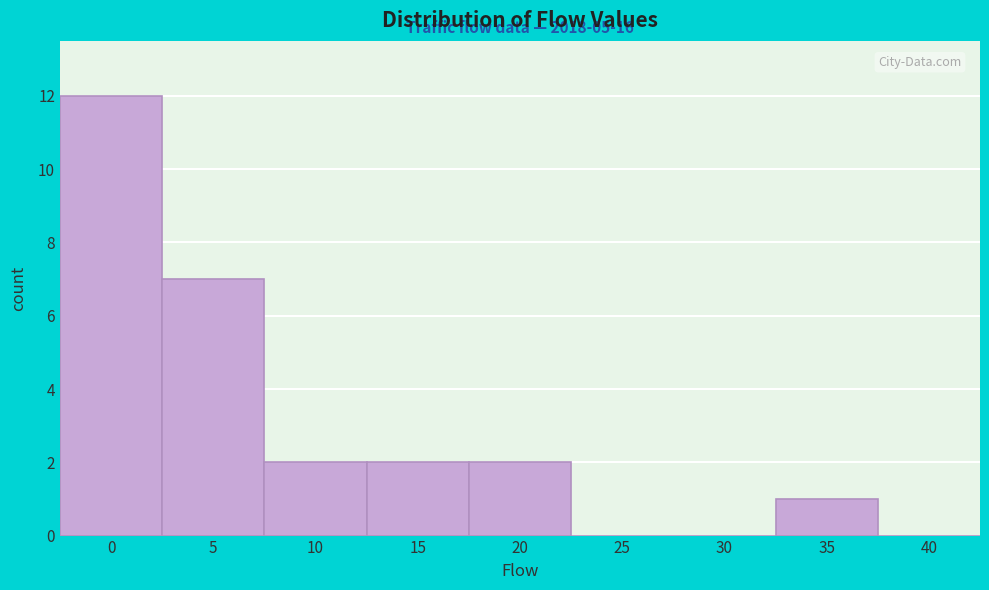

Reading left to right, extract all data points from this chart.

0=12	5=7	10=2	15=2	20=2	25=0	30=0	35=1	40=0